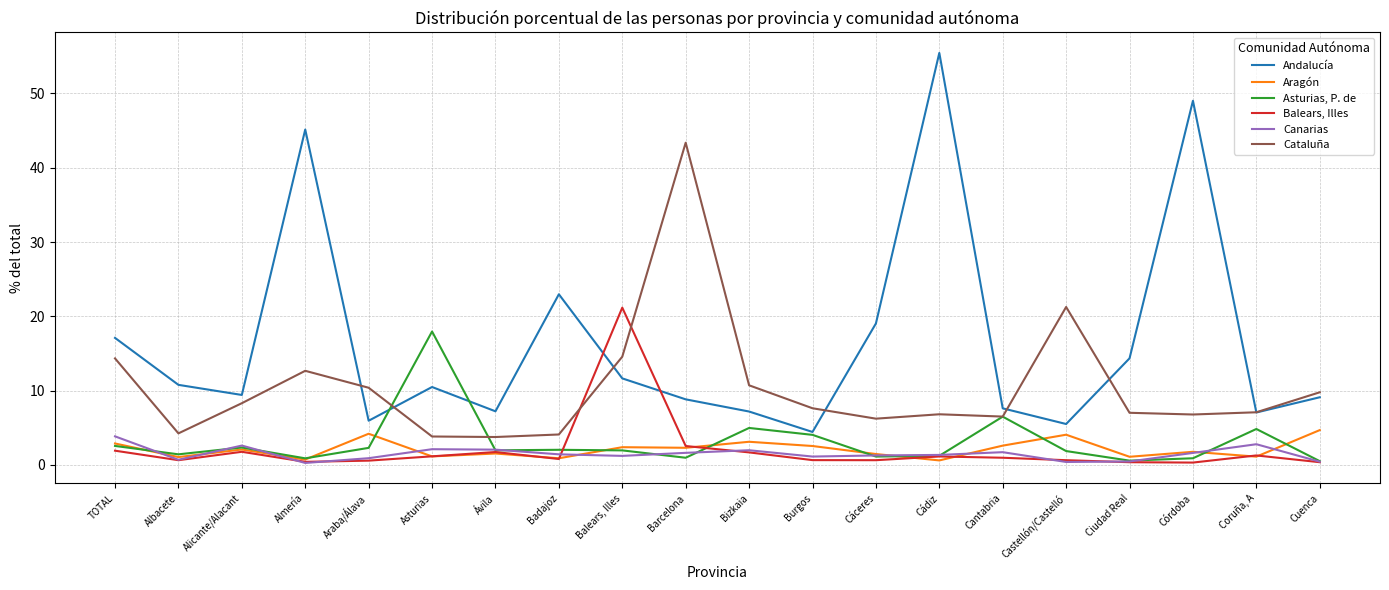

Rank the series at Asturias from lowest to highest value.

Aragón, Balears, Illes, Canarias, Cataluña, Andalucía, Asturias, P. de